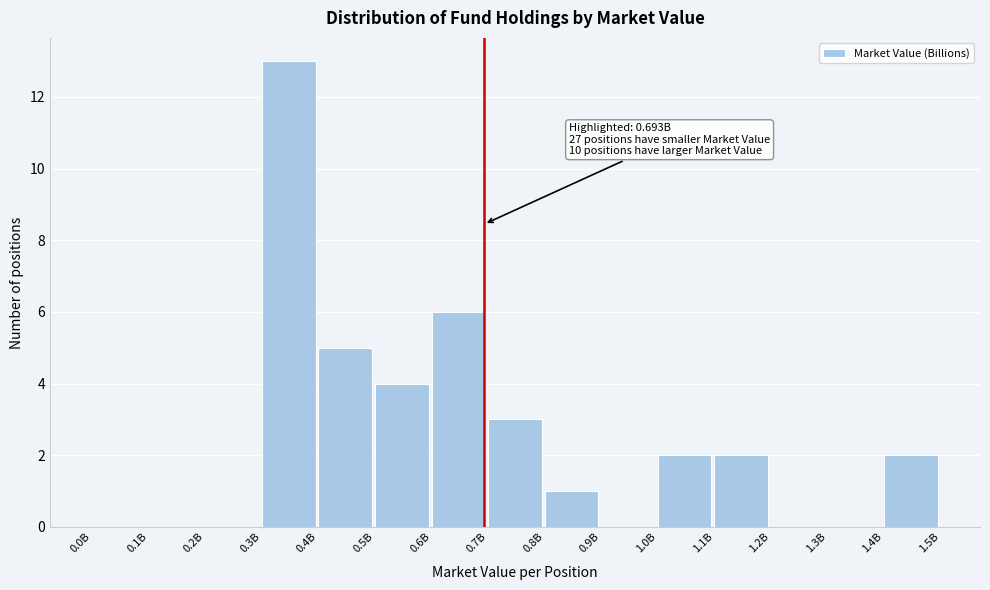

Reading left to right, list all the values displayed in this chart.

0.0B=0	0.1B=0	0.2B=0	0.3B=13	0.4B=5	0.5B=4	0.6B=6	0.7B=3	0.8B=1	0.9B=0	1.0B=2	1.1B=2	1.2B=0	1.3B=0	1.4B=2